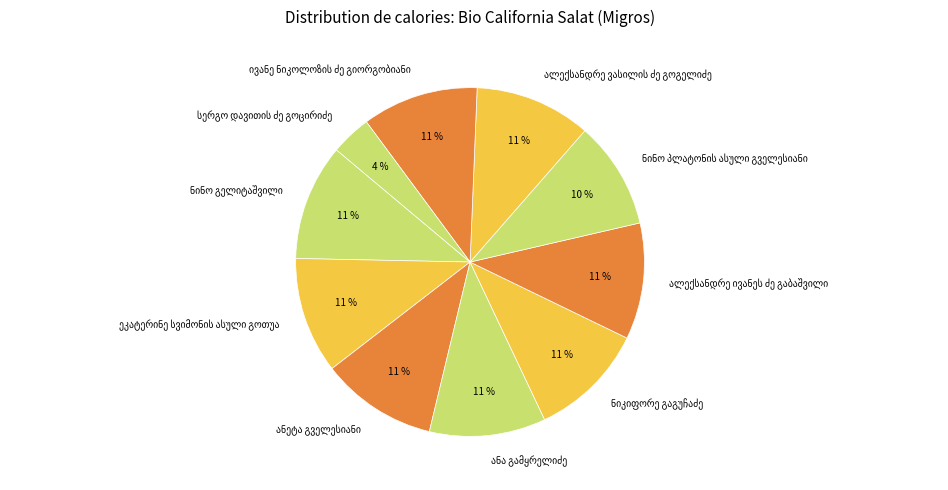

Is there any slice that represents more than half of the pie?

No